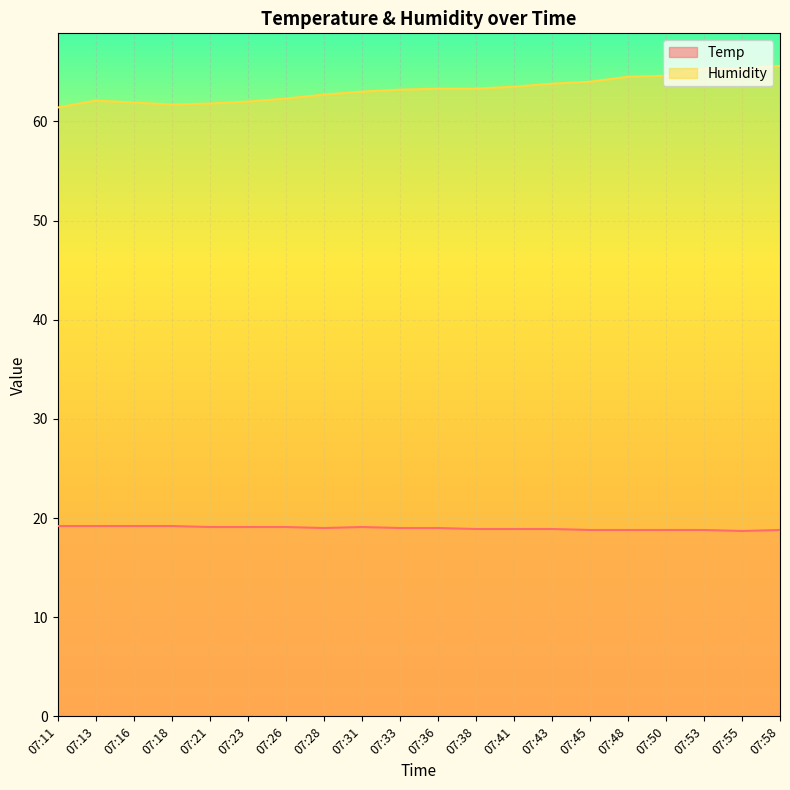

Which category has the highest value in the Humidity series?

07:58